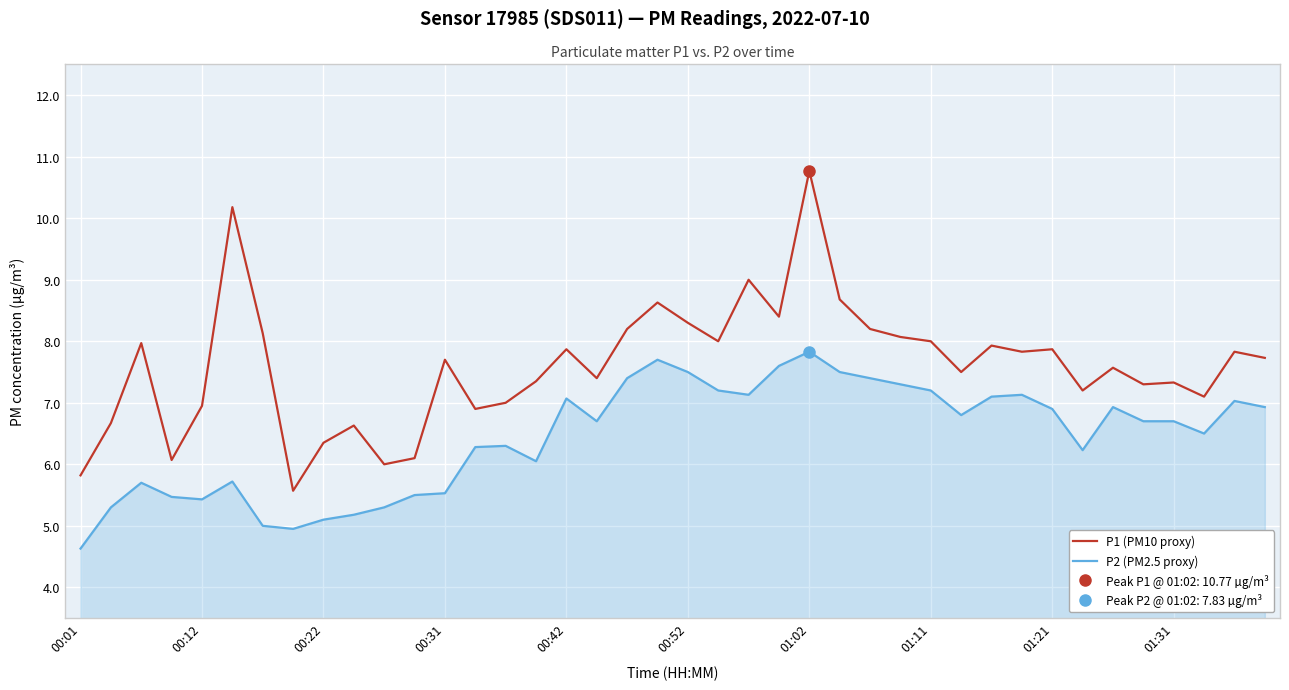

True or false: P2 (PM2.5 proxy) has a value of 6.7 at 00:22.

False